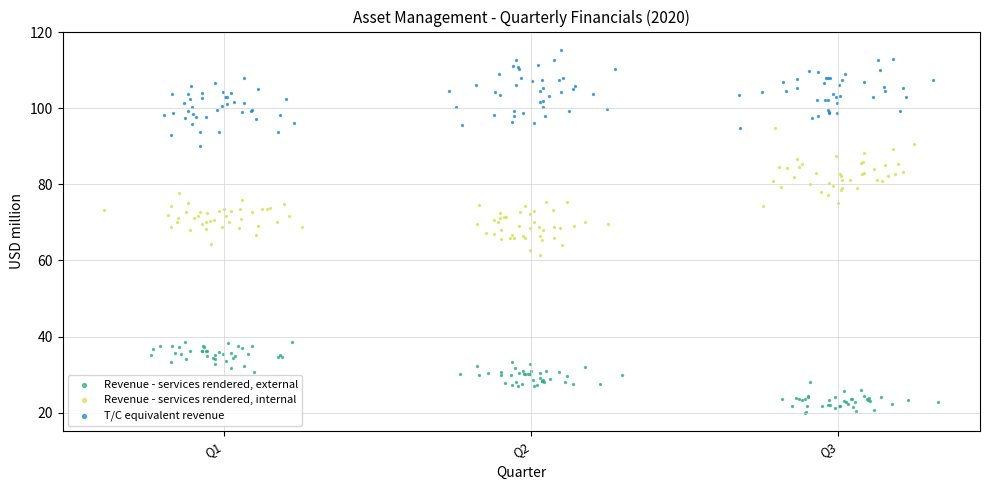

Which series contains the highest Y value?

T/C equivalent revenue